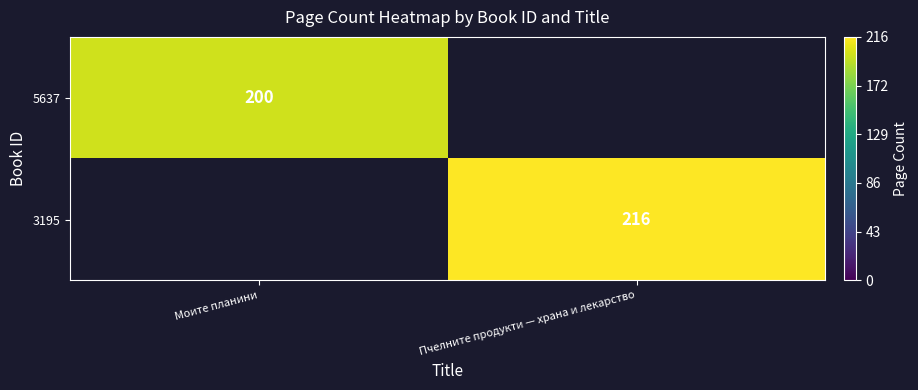

The value of 3195 at Пчелните продукти — храна и лекарство is 216. True or false?

True